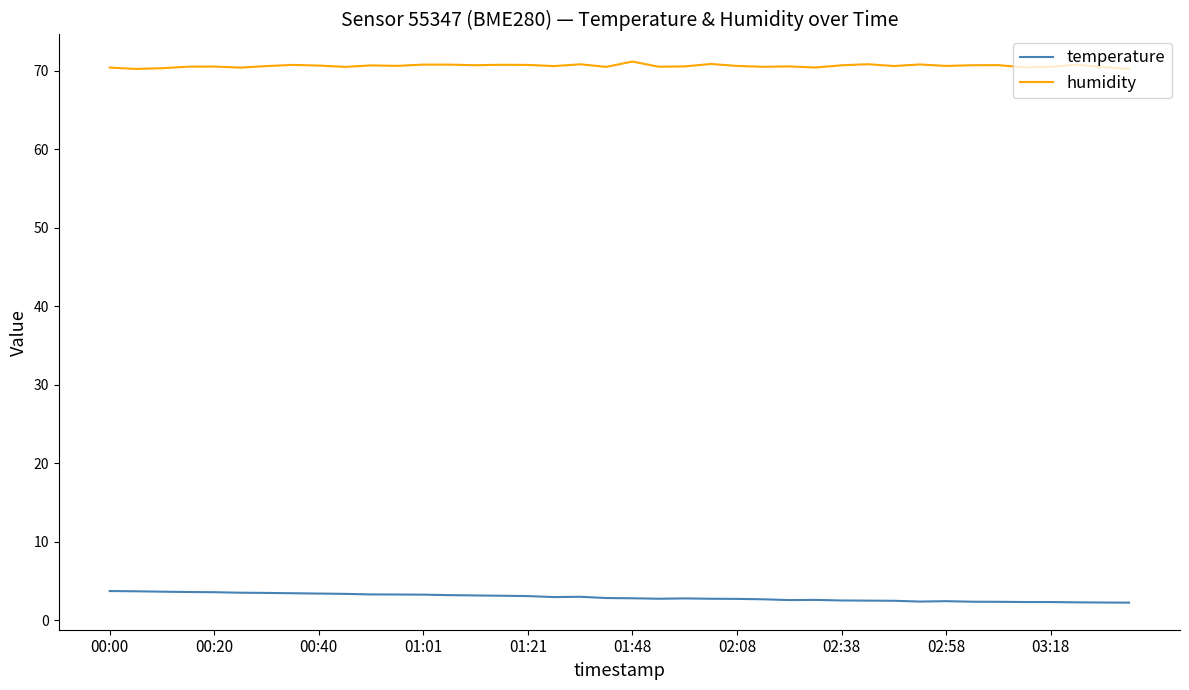

What is the difference between the maximum and minimum values in the temperature series?

1.5